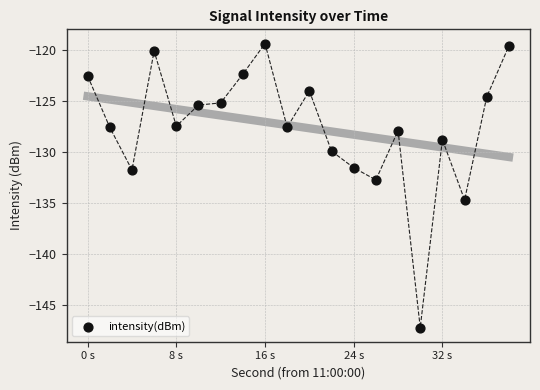

What is the range of Y values (max minus min)?

27.7